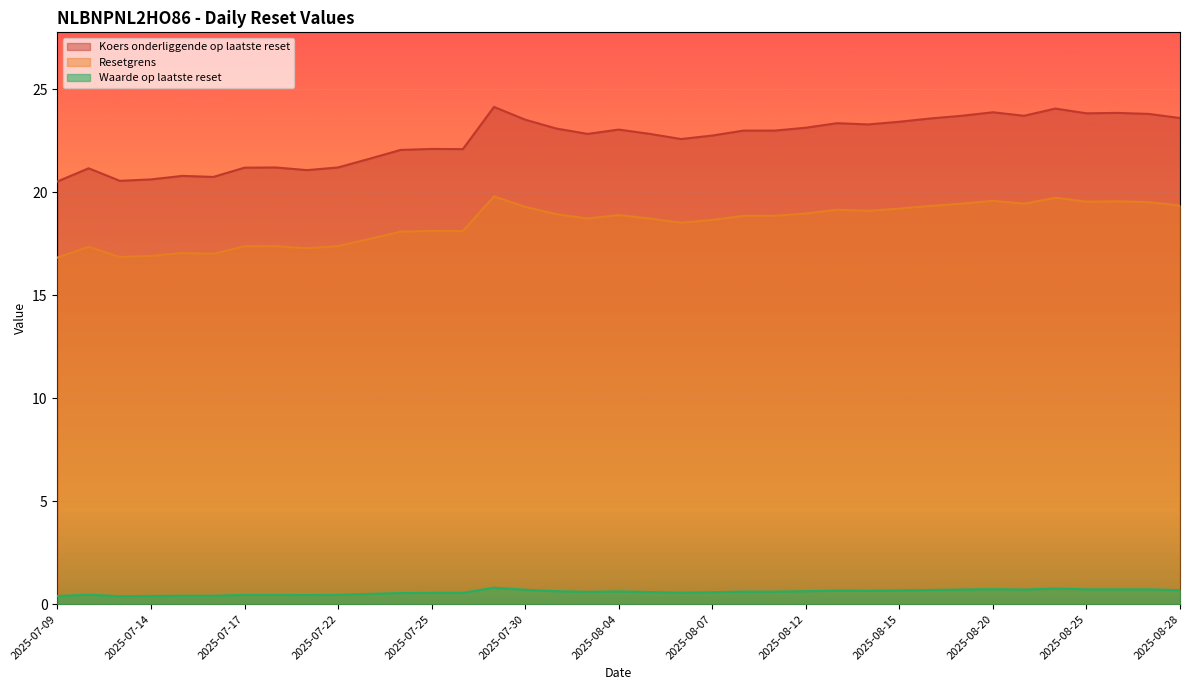

Which series has the largest total across all categories?

Koers onderliggende op laatste reset